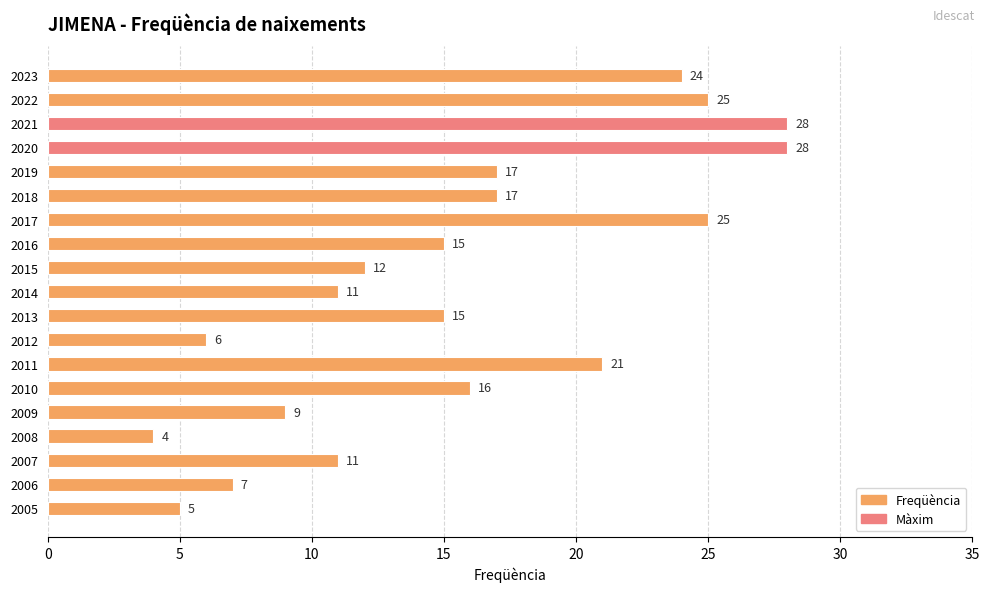

What is the maximum value shown in the chart?

28